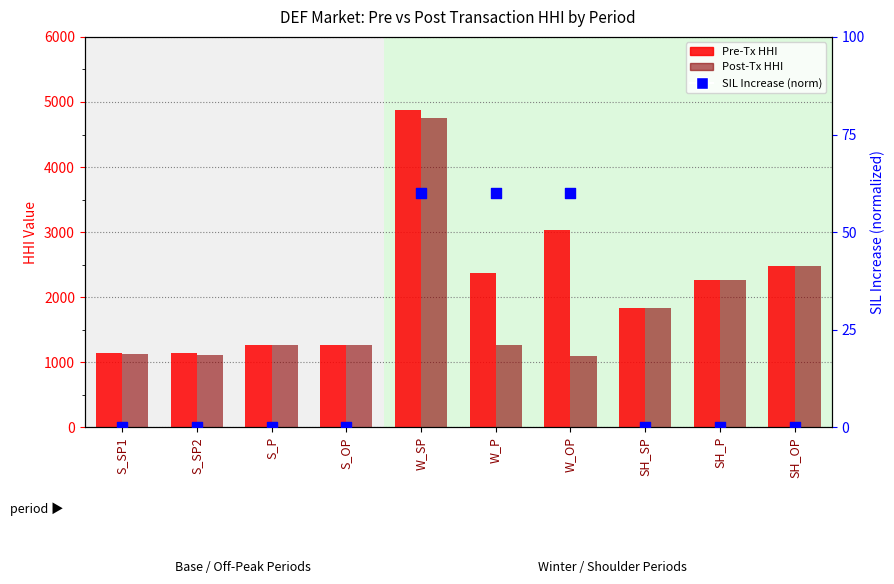

Is the value of Pre-Tx HHI at W_P greater than the value of SIL Increase (norm) at SH_OP?

Yes